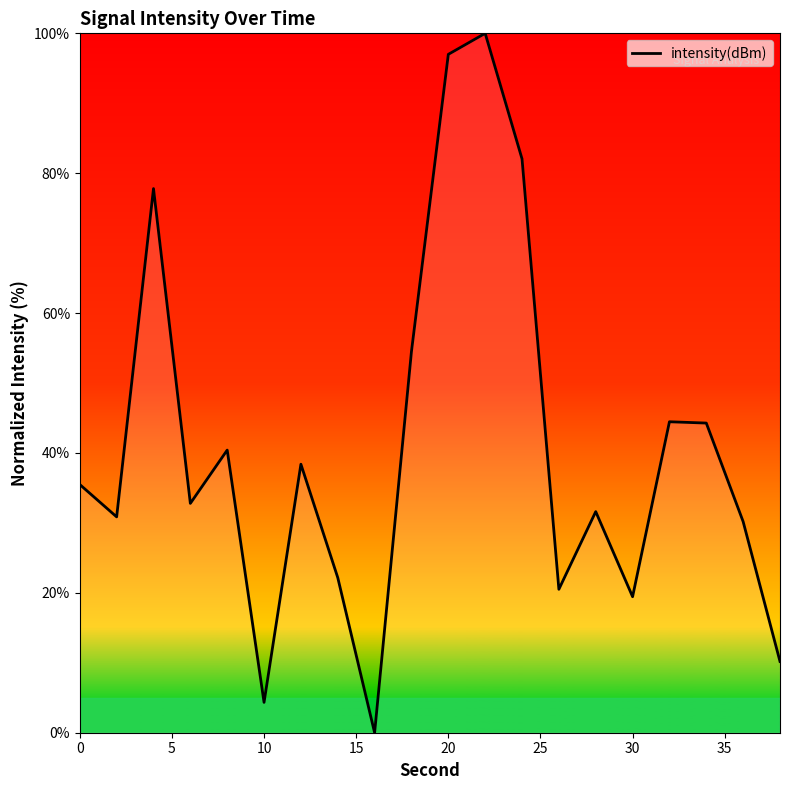

What is the difference between the maximum and minimum values?

100.0